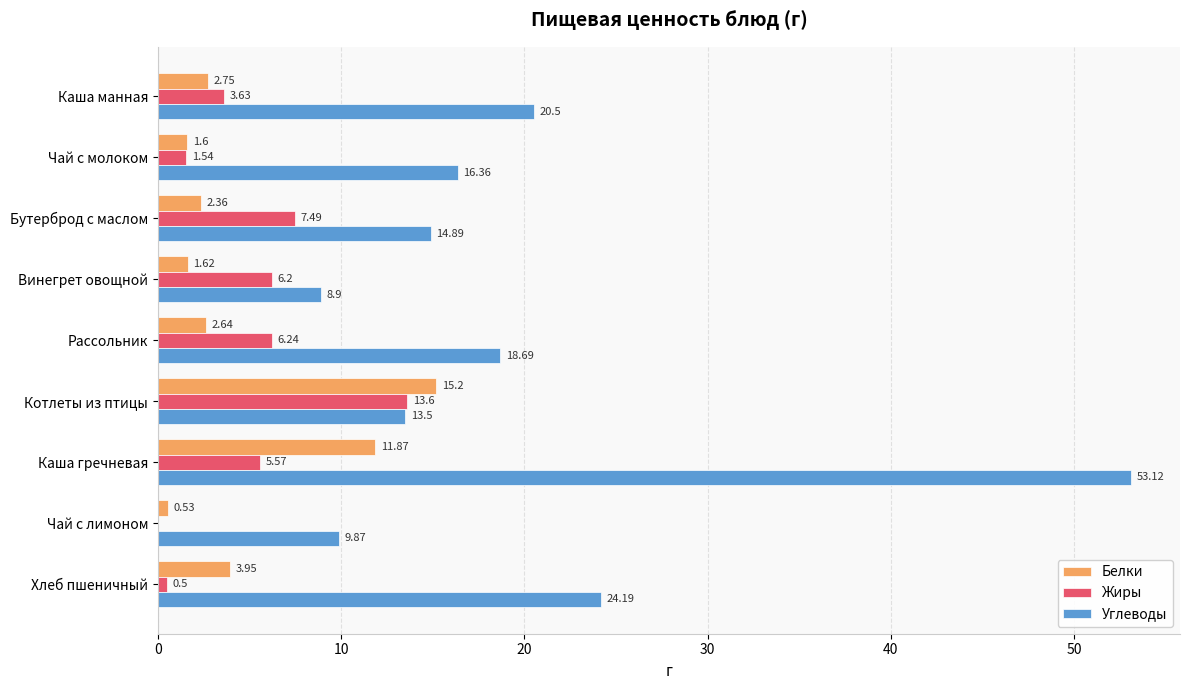

Which series has the largest total across all categories?

Углеводы